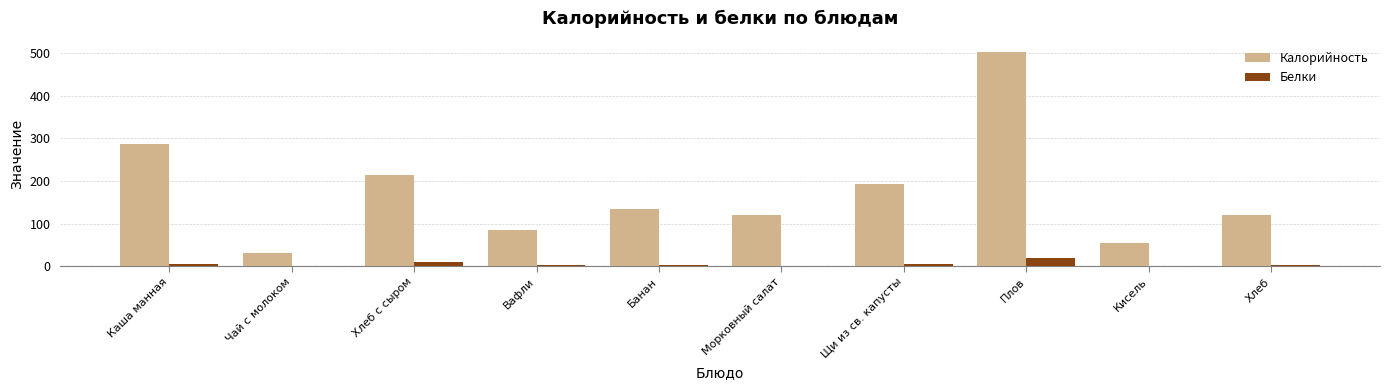

The Белки series shows 20.3 at Плов. True or false?

True